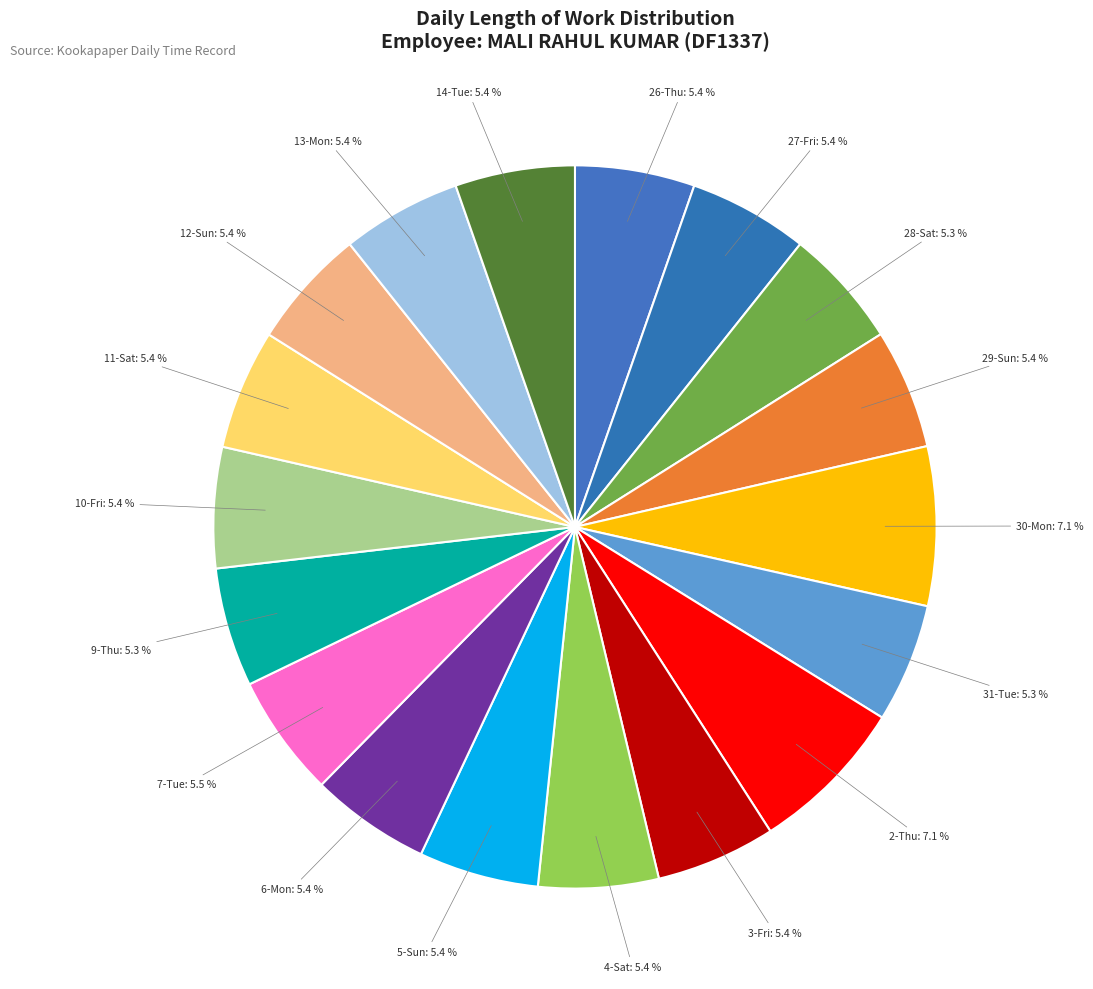

Count the number of slices in the pie.

18